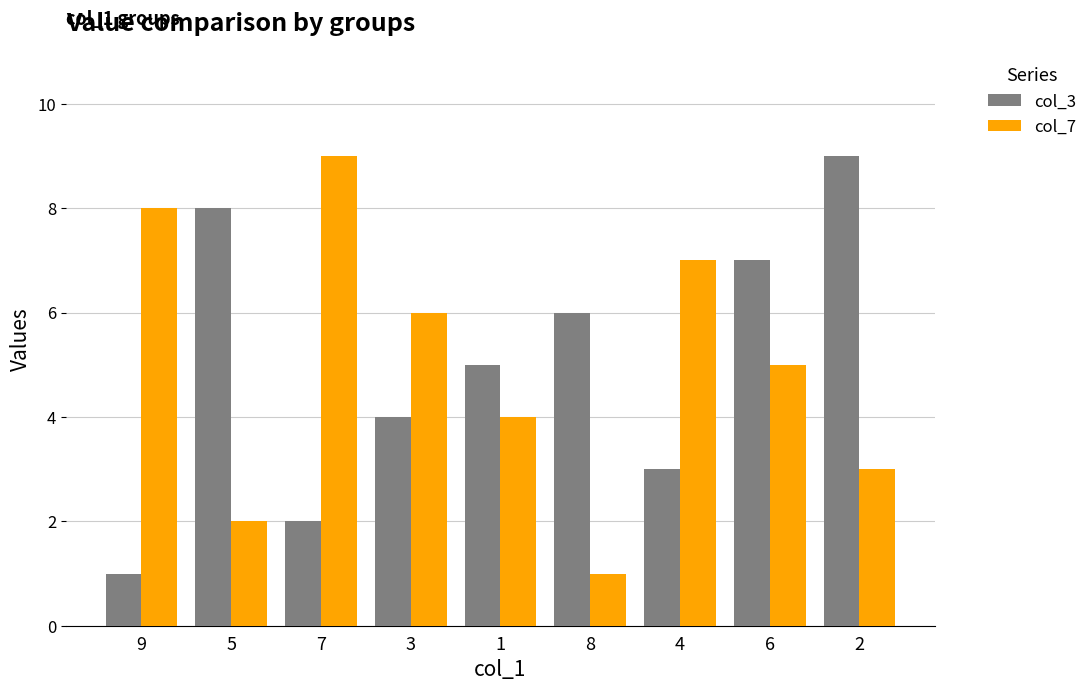

What position from the right is 4?

3